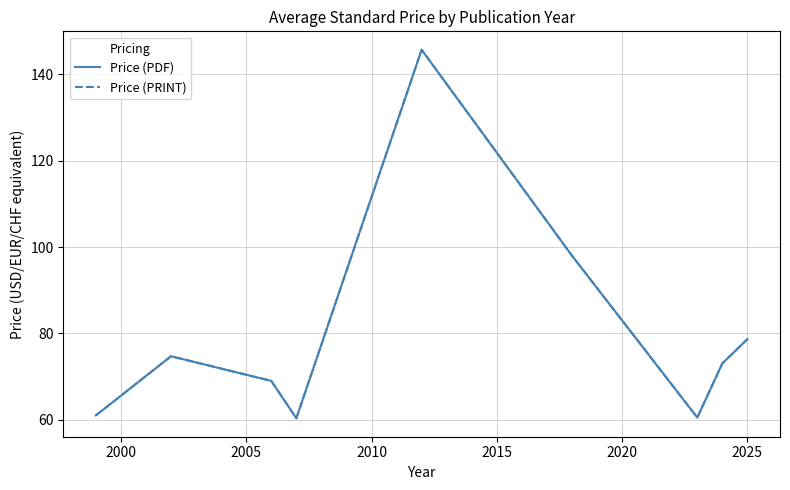

What is the sum of all Price (PDF) values?

721.0